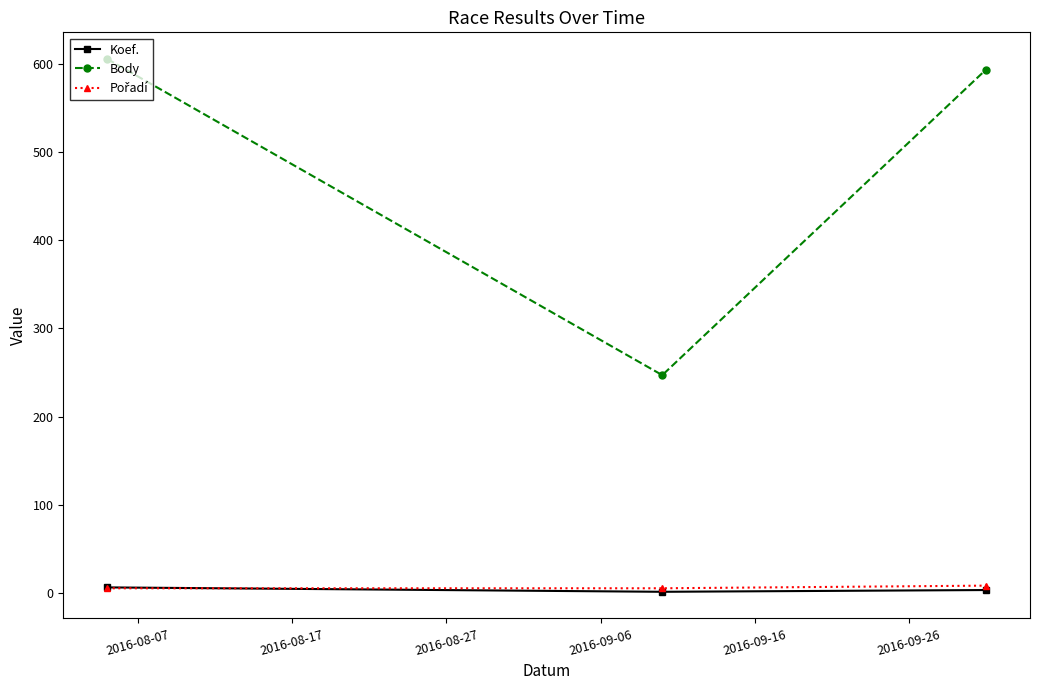

Which series has the largest total across all categories?

Body